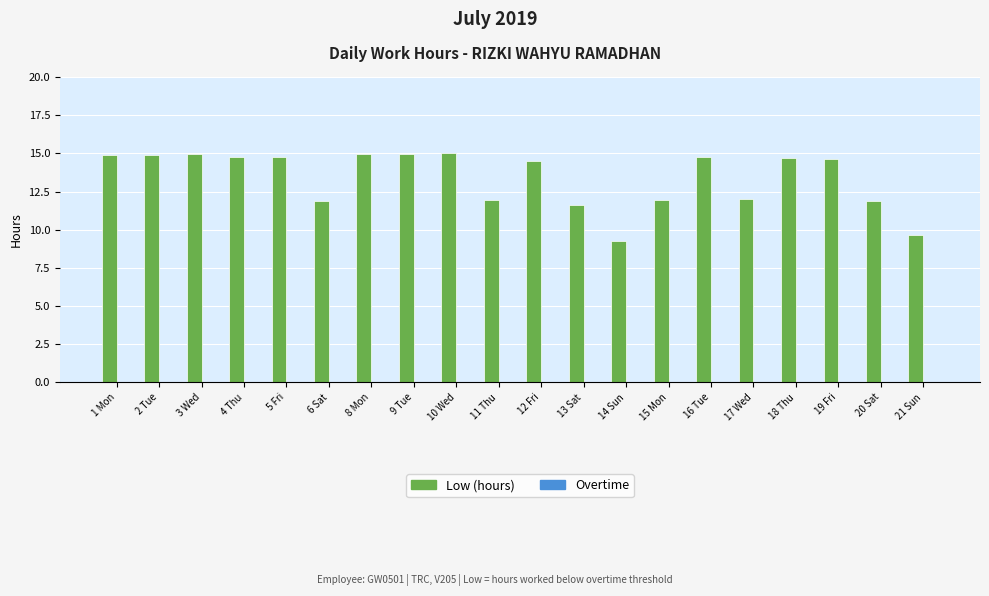

What is the sum of all values?

268.0